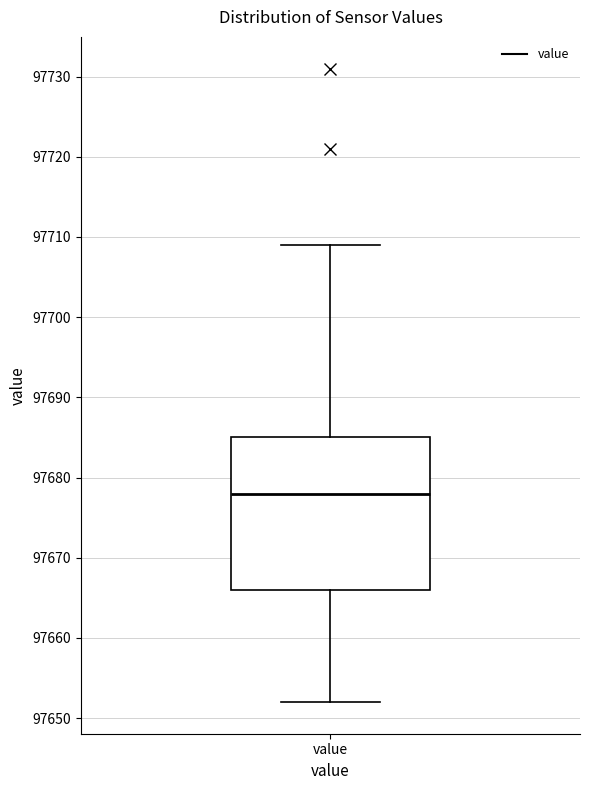

Read this box plot against the y-axis: the position of the median line, the range covered by the box, and the ends of both whiskers. The values are not printed on the chart, so give them approximately, as read against the axis.

median 97678, box 97666 to 97685, whiskers 97652 to 97709